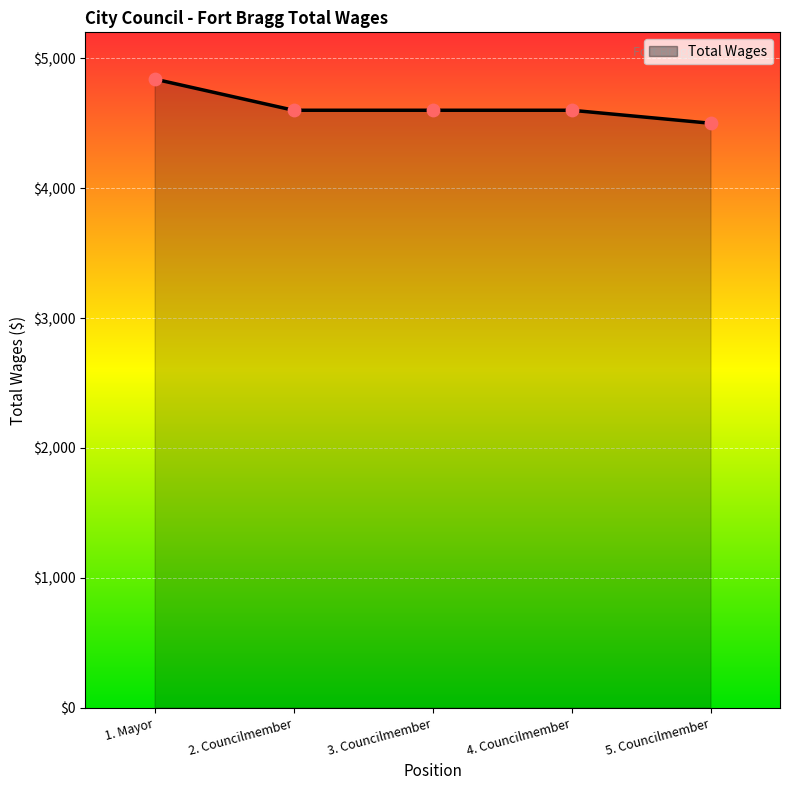

Approximately how many times larger is the value at 2. Councilmember compared to 3. Councilmember?

1.0